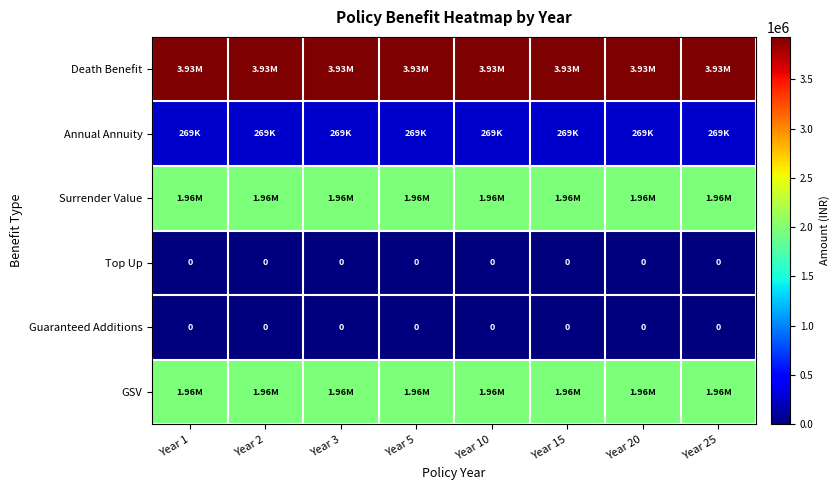

At how many categories does at least one series exceed 2178741?

8